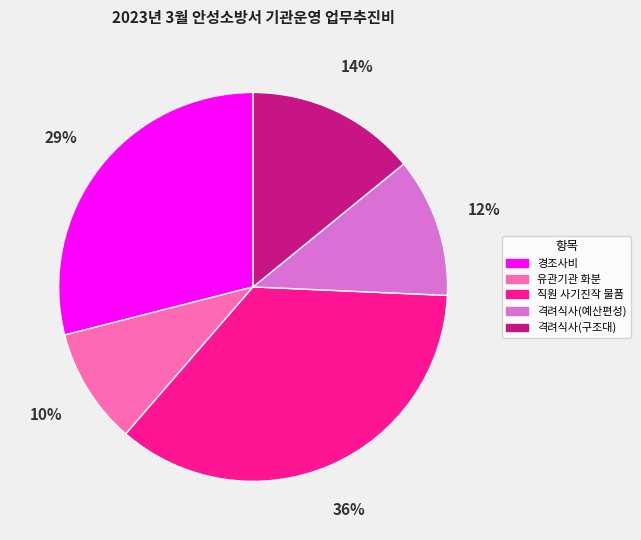

What percentage is the 격려식사(예산편성) slice, to the nearest percent?

12%